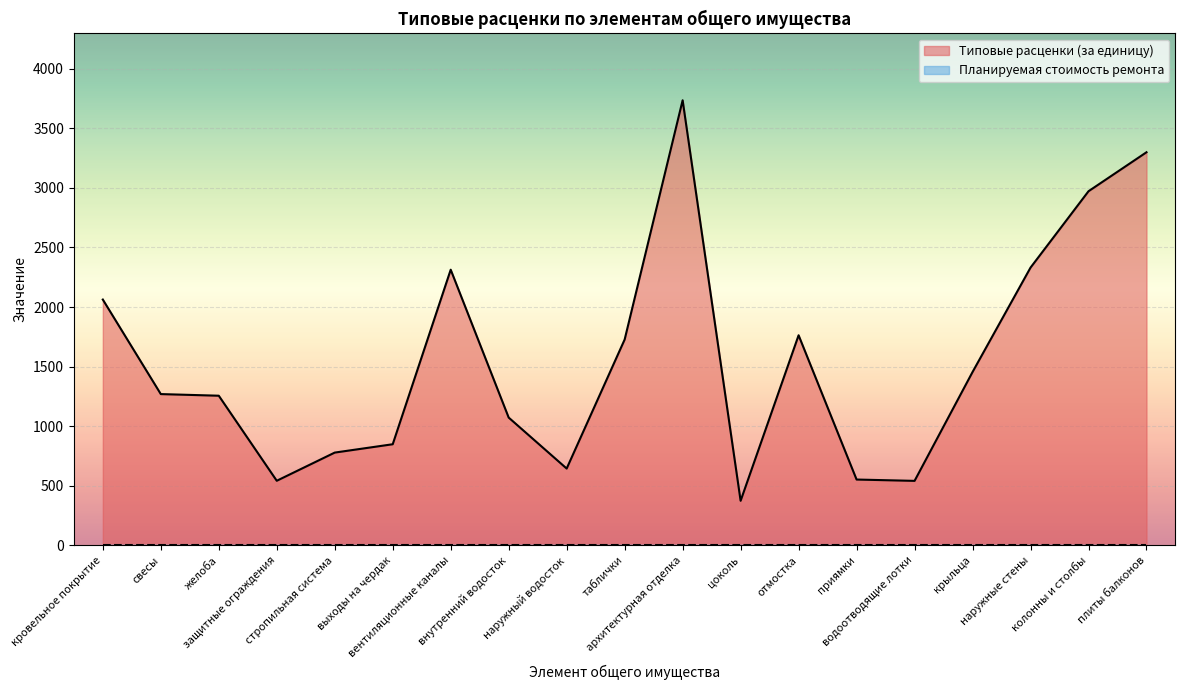

What position from the right is вентиляционные каналы?

13